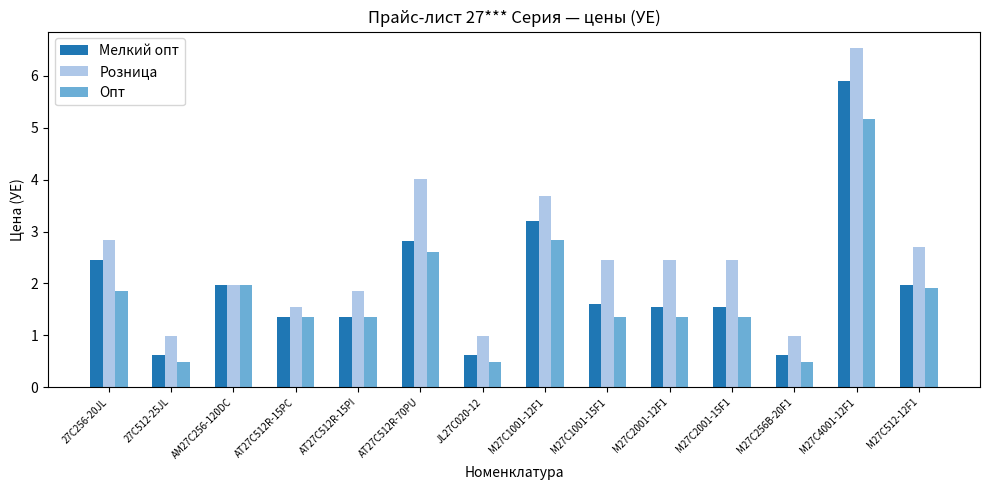

At which label is Розница closest to 3?

27C256-20JL